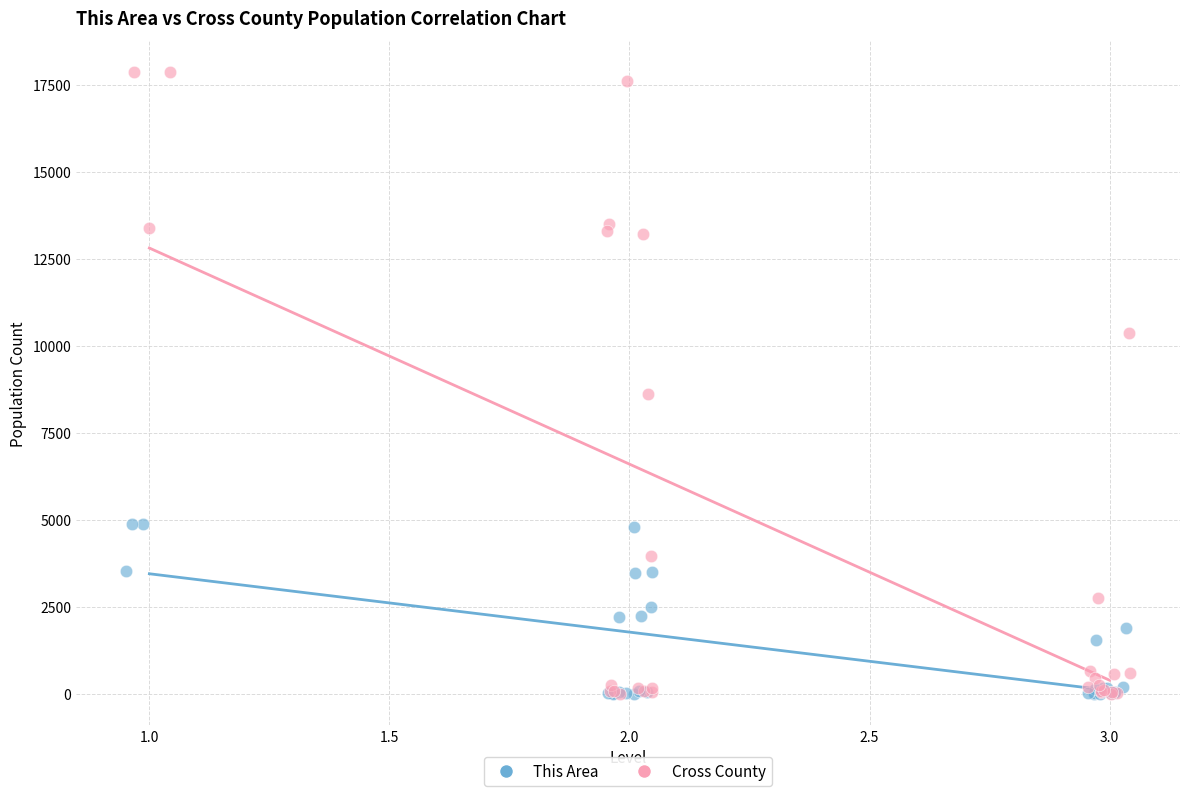

What are all the series names shown in the legend?

This Area, Cross County